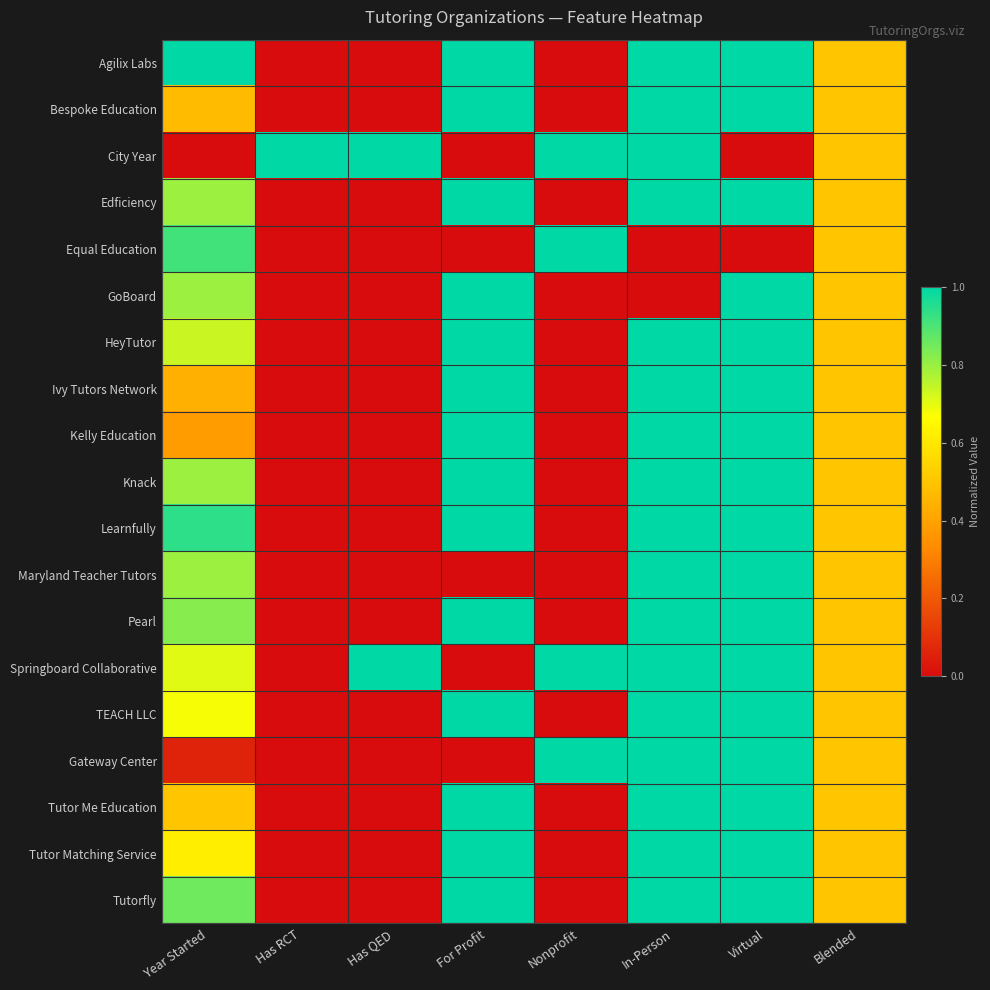

Reading left to right, transcribe all the data shown in this chart.

Agilix Labs: Year Started=1.0	Has RCT=0.0	Has QED=0.0	For Profit=1.0	Nonprofit=0.0	In-Person=1.0	Virtual=1.0	Blended=0.5
Bespoke Education: Year Started=0.5	Has RCT=0.0	Has QED=0.0	For Profit=1.0	Nonprofit=0.0	In-Person=1.0	Virtual=1.0	Blended=0.5
City Year: Year Started=0.0	Has RCT=1.0	Has QED=1.0	For Profit=0.0	Nonprofit=1.0	In-Person=1.0	Virtual=0.0	Blended=0.5
Edficiency: Year Started=0.8	Has RCT=0.0	Has QED=0.0	For Profit=1.0	Nonprofit=0.0	In-Person=1.0	Virtual=1.0	Blended=0.5
Equal Education: Year Started=0.9	Has RCT=0.0	Has QED=0.0	For Profit=0.0	Nonprofit=1.0	In-Person=0.0	Virtual=0.0	Blended=0.5
GoBoard: Year Started=0.8	Has RCT=0.0	Has QED=0.0	For Profit=1.0	Nonprofit=0.0	In-Person=0.0	Virtual=1.0	Blended=0.5
HeyTutor: Year Started=0.7	Has RCT=0.0	Has QED=0.0	For Profit=1.0	Nonprofit=0.0	In-Person=1.0	Virtual=1.0	Blended=0.5
Ivy Tutors Network: Year Started=0.4	Has RCT=0.0	Has QED=0.0	For Profit=1.0	Nonprofit=0.0	In-Person=1.0	Virtual=1.0	Blended=0.5
Kelly Education: Year Started=0.4	Has RCT=0.0	Has QED=0.0	For Profit=1.0	Nonprofit=0.0	In-Person=1.0	Virtual=1.0	Blended=0.5
Knack: Year Started=0.8	Has RCT=0.0	Has QED=0.0	For Profit=1.0	Nonprofit=0.0	In-Person=1.0	Virtual=1.0	Blended=0.5
Learnfully: Year Started=0.9	Has RCT=0.0	Has QED=0.0	For Profit=1.0	Nonprofit=0.0	In-Person=1.0	Virtual=1.0	Blended=0.5
Maryland Teacher Tutors: Year Started=0.8	Has RCT=0.0	Has QED=0.0	For Profit=0.0	Nonprofit=0.0	In-Person=1.0	Virtual=1.0	Blended=0.5
Pearl: Year Started=0.8	Has RCT=0.0	Has QED=0.0	For Profit=1.0	Nonprofit=0.0	In-Person=1.0	Virtual=1.0	Blended=0.5
Springboard Collaborative: Year Started=0.7	Has RCT=0.0	Has QED=1.0	For Profit=0.0	Nonprofit=1.0	In-Person=1.0	Virtual=1.0	Blended=0.5
TEACH LLC: Year Started=0.7	Has RCT=0.0	Has QED=0.0	For Profit=1.0	Nonprofit=0.0	In-Person=1.0	Virtual=1.0	Blended=0.5
Gateway Center: Year Started=0.1	Has RCT=0.0	Has QED=0.0	For Profit=0.0	Nonprofit=1.0	In-Person=1.0	Virtual=1.0	Blended=0.5
Tutor Me Education: Year Started=0.5	Has RCT=0.0	Has QED=0.0	For Profit=1.0	Nonprofit=0.0	In-Person=1.0	Virtual=1.0	Blended=0.5
Tutor Matching Service: Year Started=0.6	Has RCT=0.0	Has QED=0.0	For Profit=1.0	Nonprofit=0.0	In-Person=1.0	Virtual=1.0	Blended=0.5
Tutorfly: Year Started=0.9	Has RCT=0.0	Has QED=0.0	For Profit=1.0	Nonprofit=0.0	In-Person=1.0	Virtual=1.0	Blended=0.5